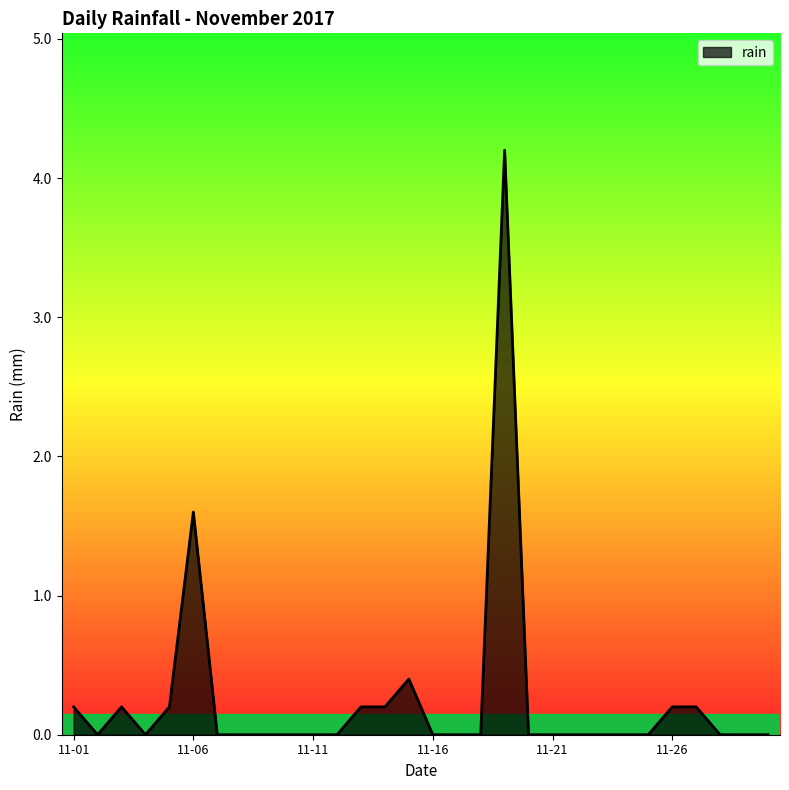

Count the number of data series in this chart.

1